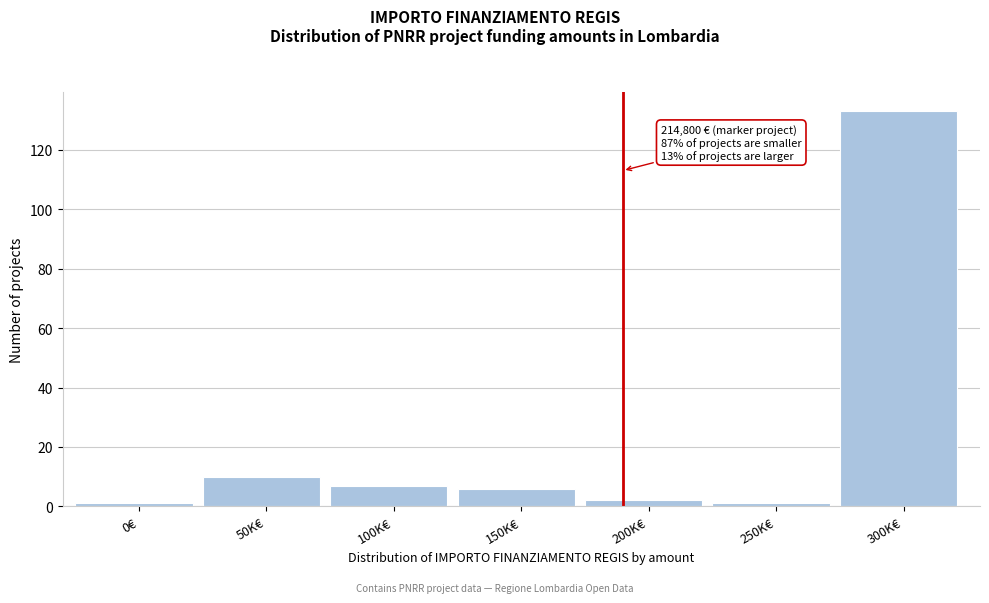

Reading left to right, extract all data points from this chart.

1	10	7	6	2	1	133